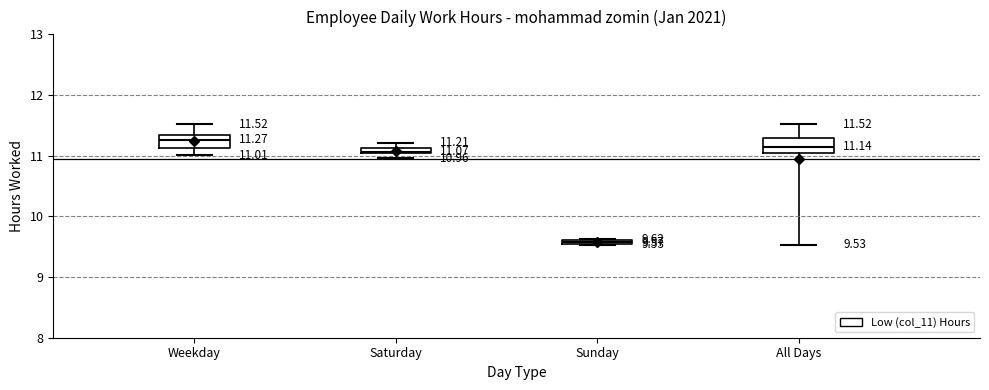

Which box's median line is the highest?

Weekday